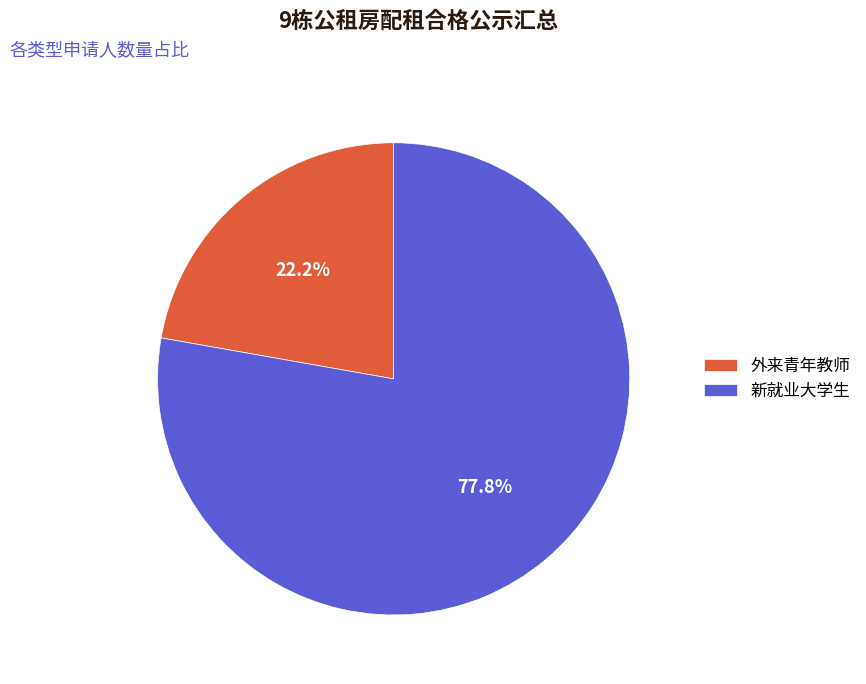

To the nearest percent, what is the difference between the largest and smallest slice percentages?

56%